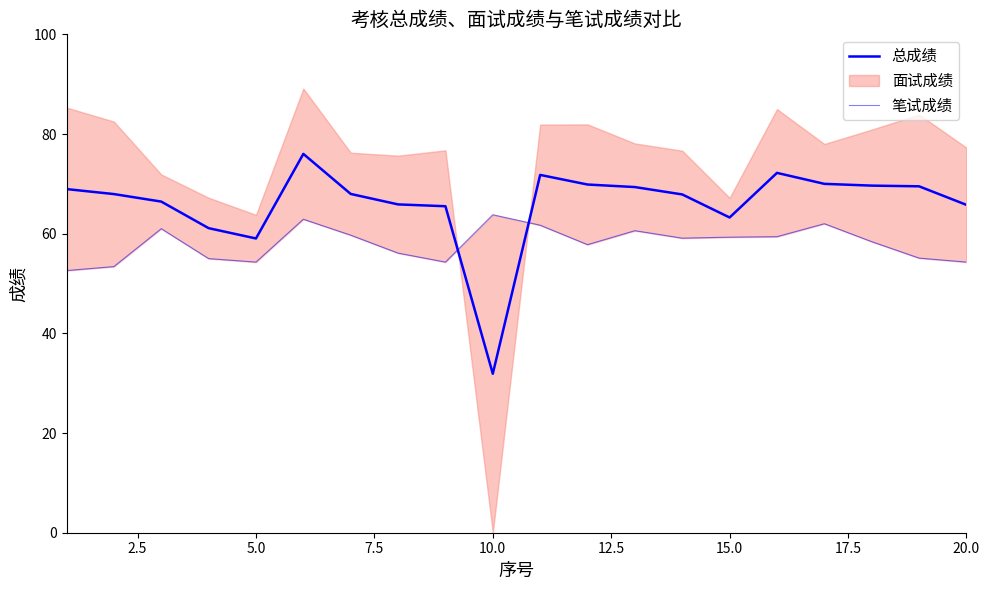

What is the value of the 总成绩 point at the 2nd from the left?

68.0